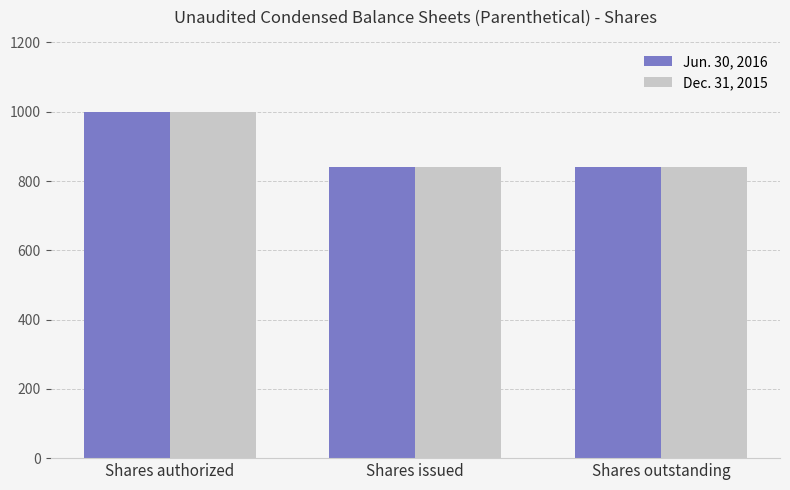

What is the maximum value shown in the chart?

1000.0